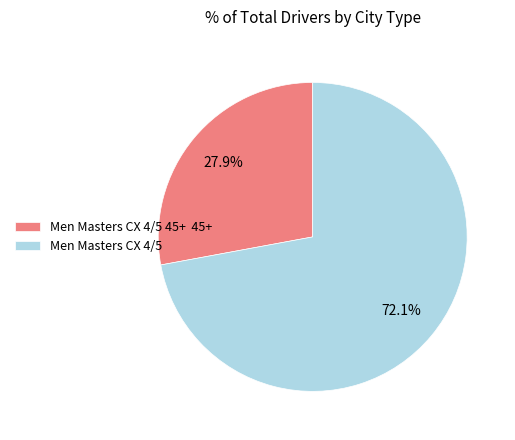

Which slice is the largest?

Men Masters CX 4/5